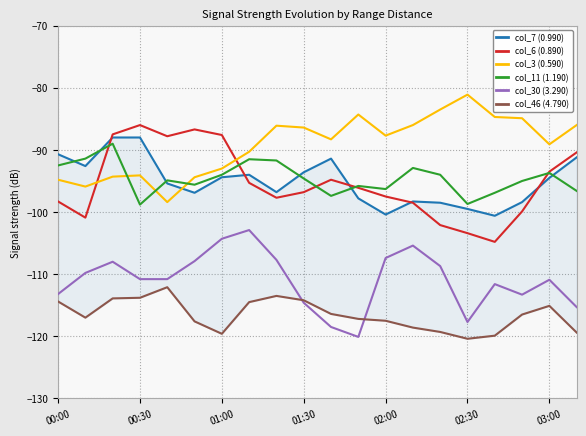

How many values in the col_11 (1.190) series exceed -94?

7